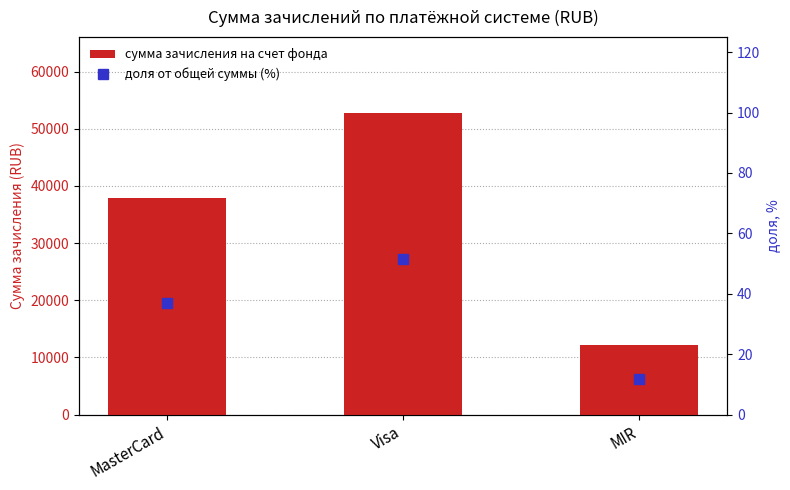

Reading right to left, list all the values displayed in this chart.

сумма зачисления на счет фонда: MIR=12138.0	Visa=52833.1	MasterCard=37829.6
доля от общей суммы (%): MIR=11.8	Visa=51.4	MasterCard=36.8